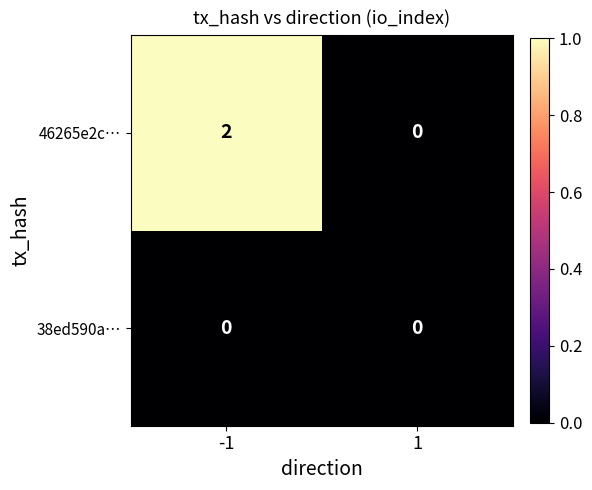

Which series has the largest total across all categories?

46265e2c…